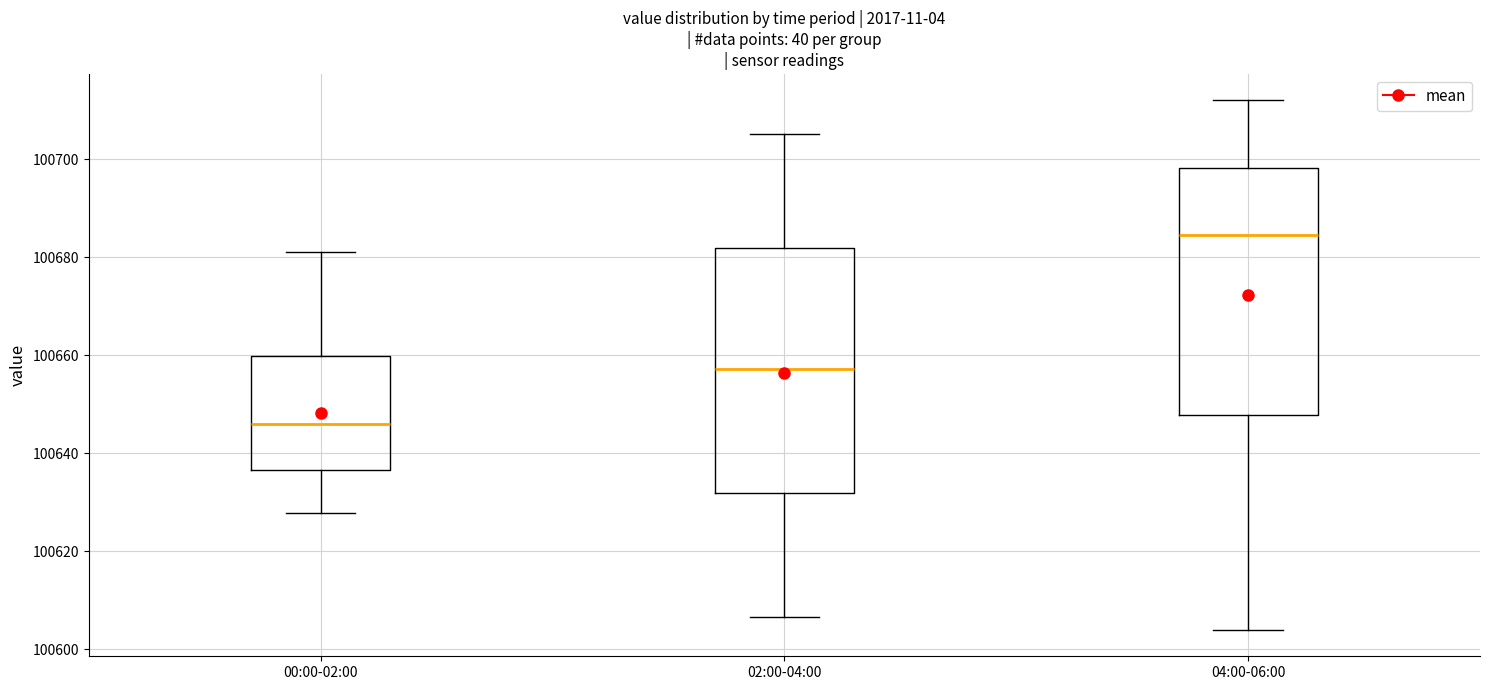

Reading left to right, transcribe this box plot: for each box, give where its median line is, the range the box spans, and where its two whiskers end, as read against the y-axis. The values are not printed on the chart, so give them approximately, as read against the axis.

00:00-02:00: median 100646, box 100636 to 100660, whiskers 100628 to 100682
02:00-04:00: median 100658, box 100632 to 100682, whiskers 100606 to 100706
04:00-06:00: median 100684, box 100648 to 100698, whiskers 100604 to 100712